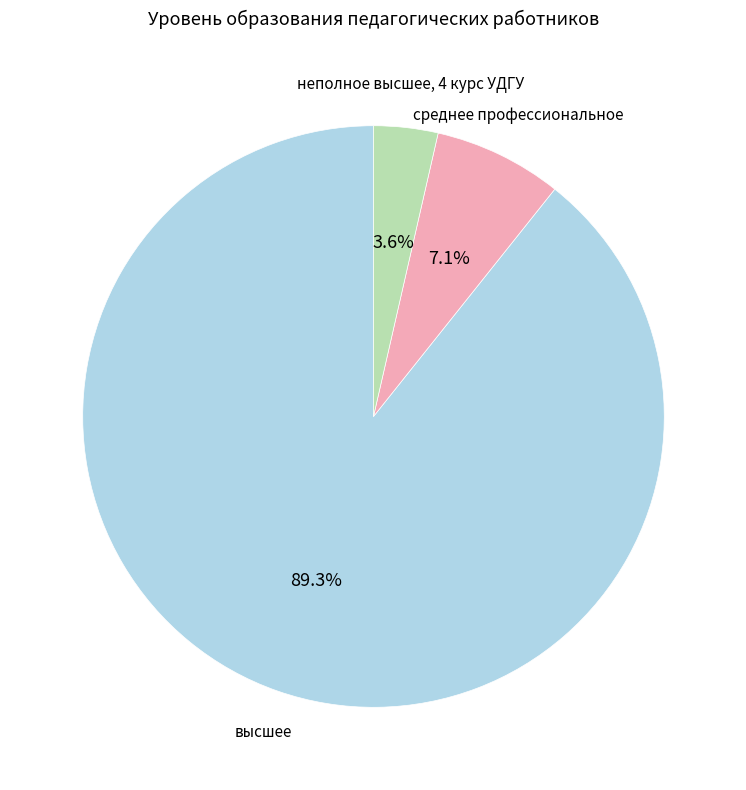

What is the majority slice?

высшее